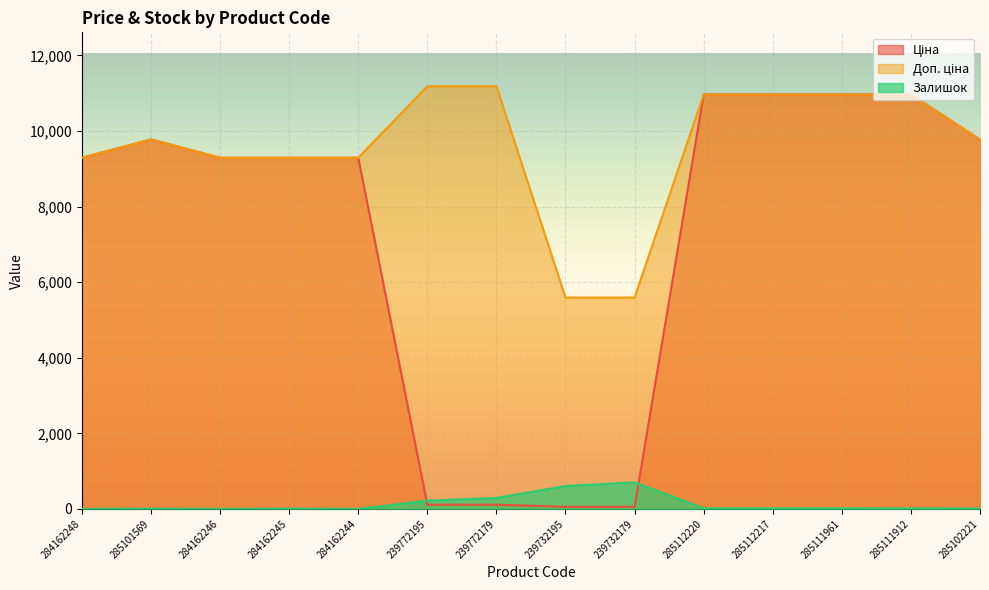

What is the label of the 9th point from the left?

239732179